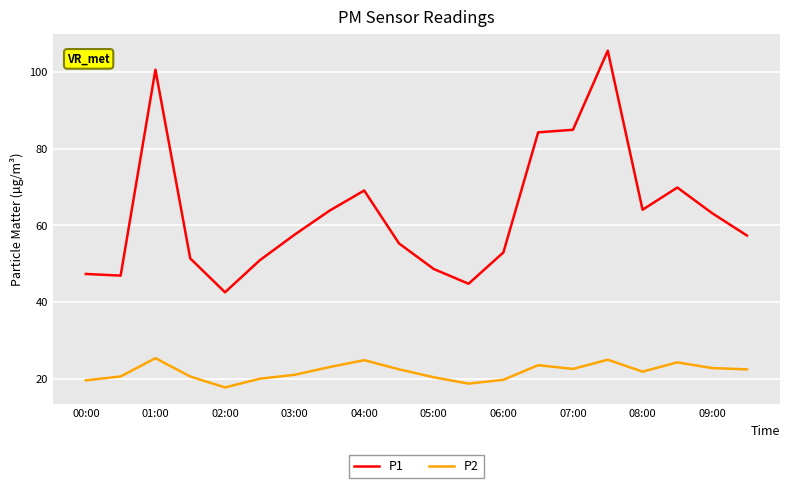

Which series has the largest total across all categories?

P1